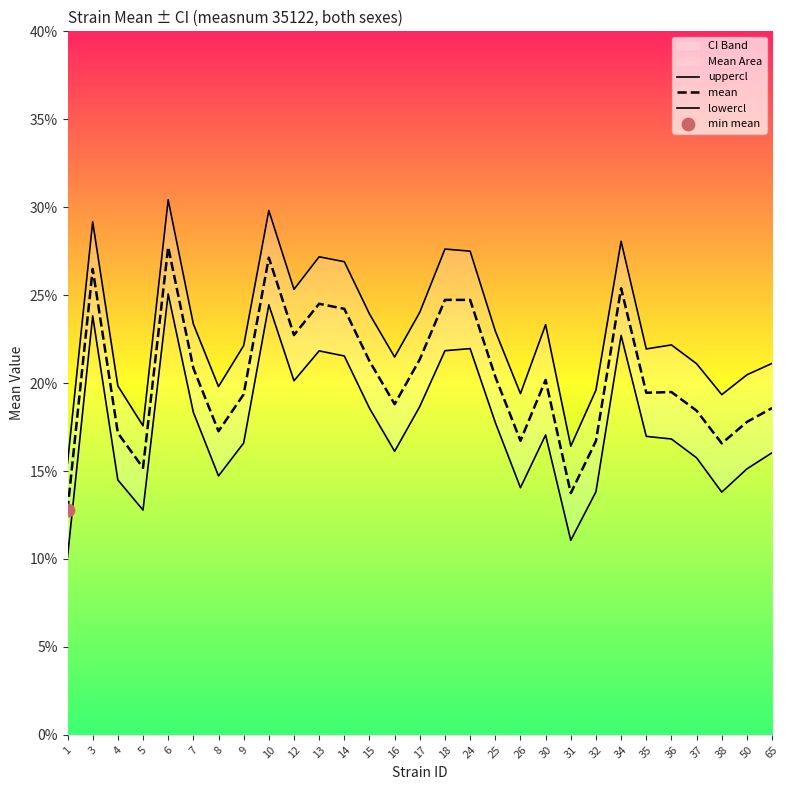

Which series has the largest total across all categories?

uppercl